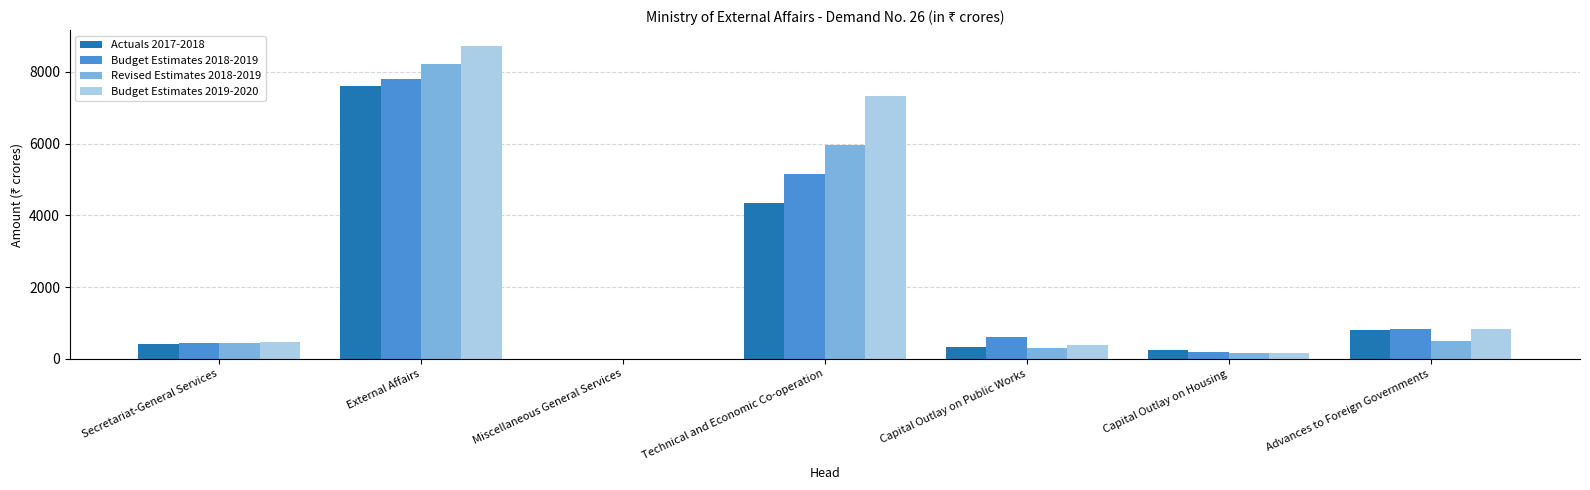

What is the sum of all Budget Estimates 2019-2020 values?

17884.8